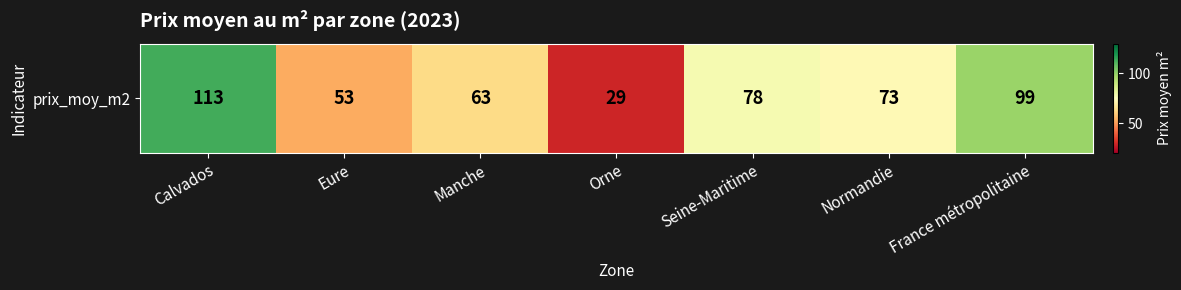

At which category does the chart reach its minimum across all series?

Orne